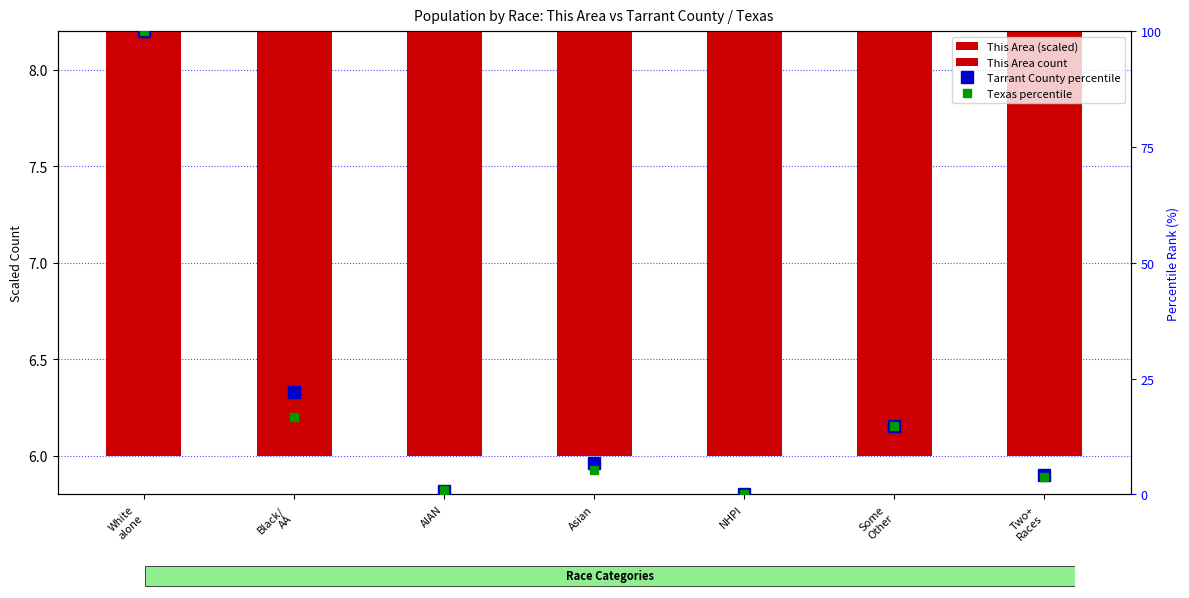

At NHPI, list the series in order from smallest to largest.

This Area count, Tarrant County percentile, Texas percentile, This Area (scaled)